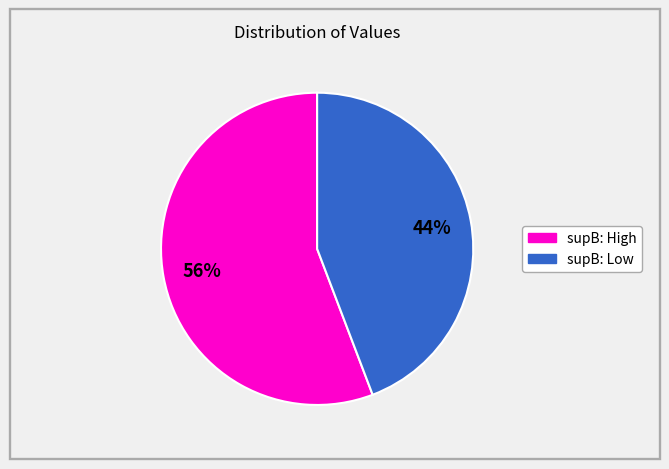

Count the number of slices in the pie.

2